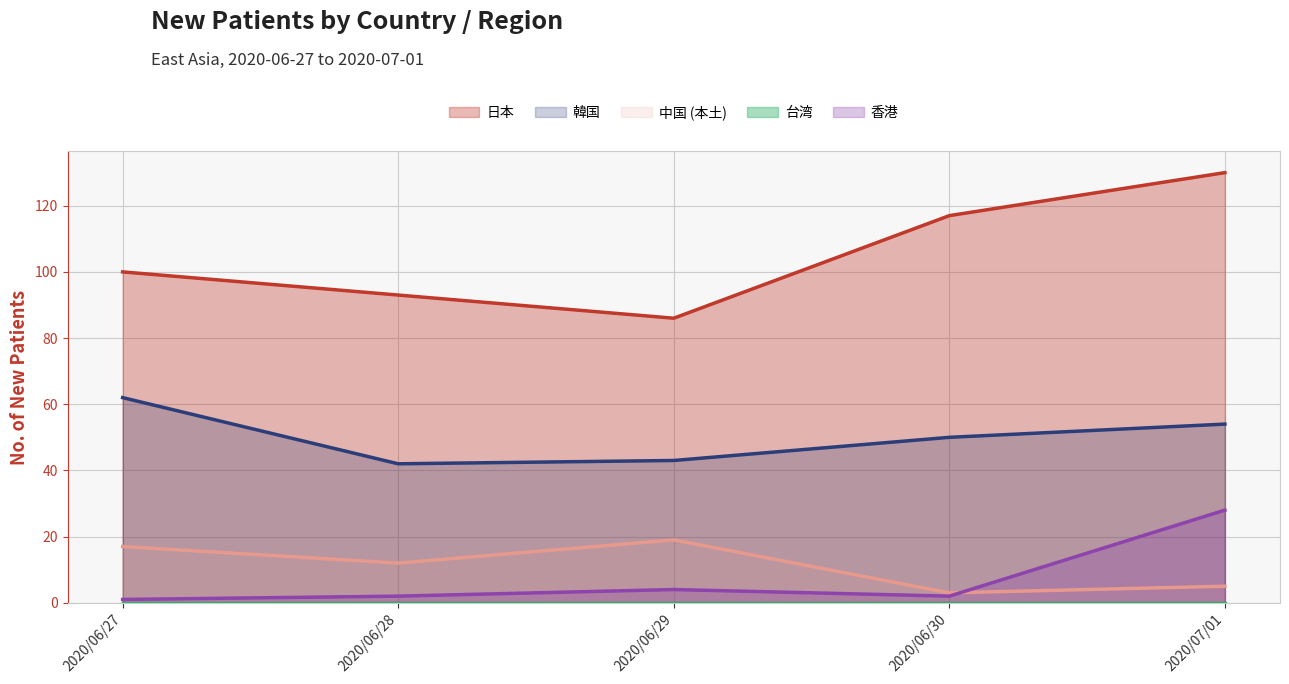

What is the difference between the maximum and second lowest values in the 香港 series?

26